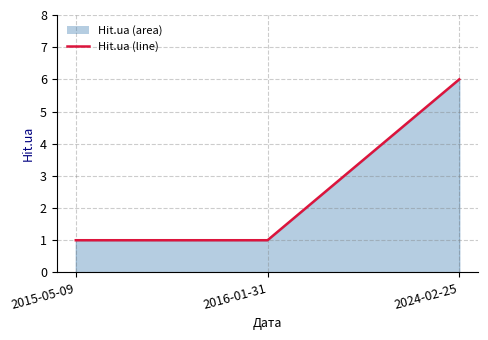

Does the chart display data point markers on the line(s)?

No